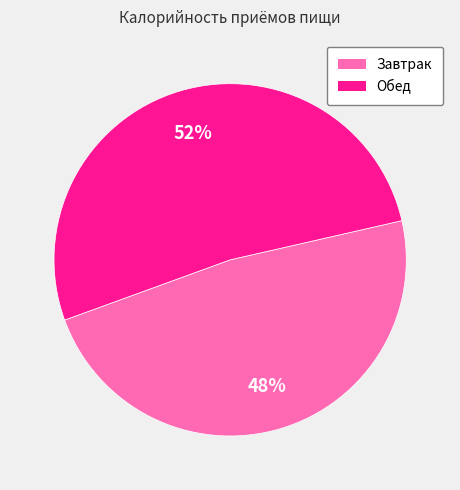

How many segments does this pie chart have?

2